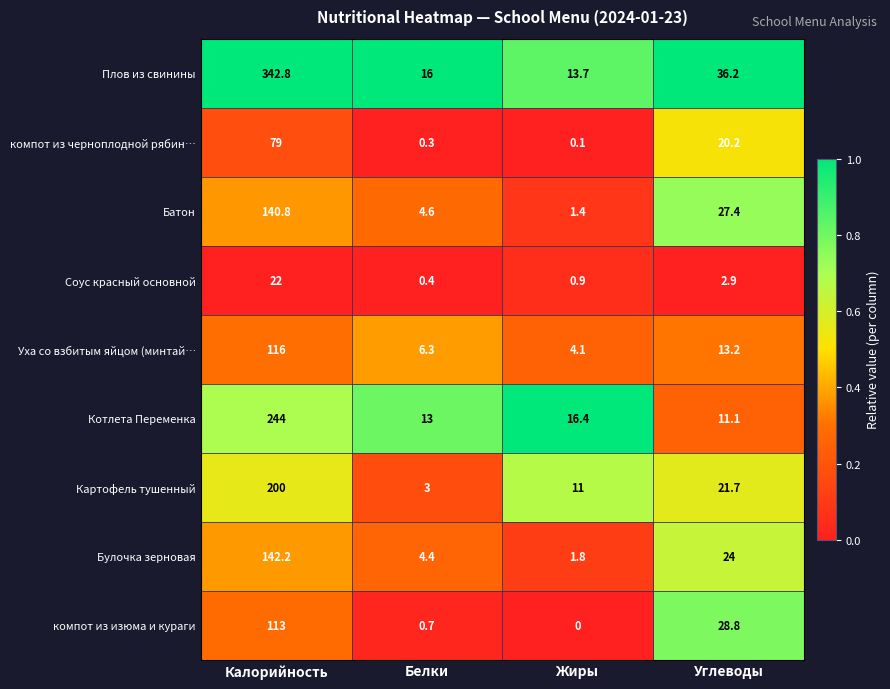

What is the maximum value for Котлета Переменка?

244.0